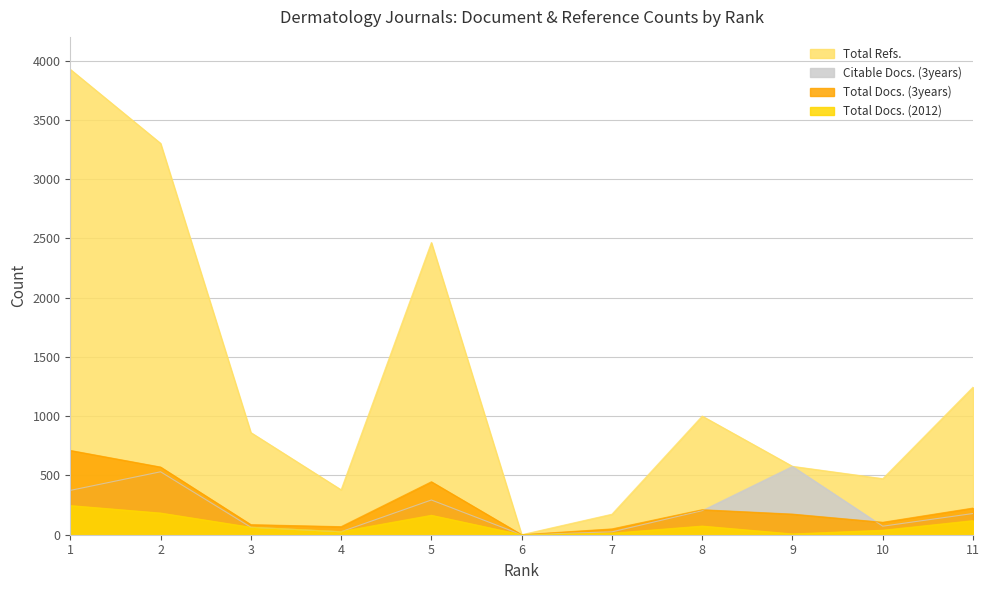

What are all the series names shown in the legend?

Total Refs., Citable Docs. (3years), Total Docs. (3years), Total Docs. (2012)